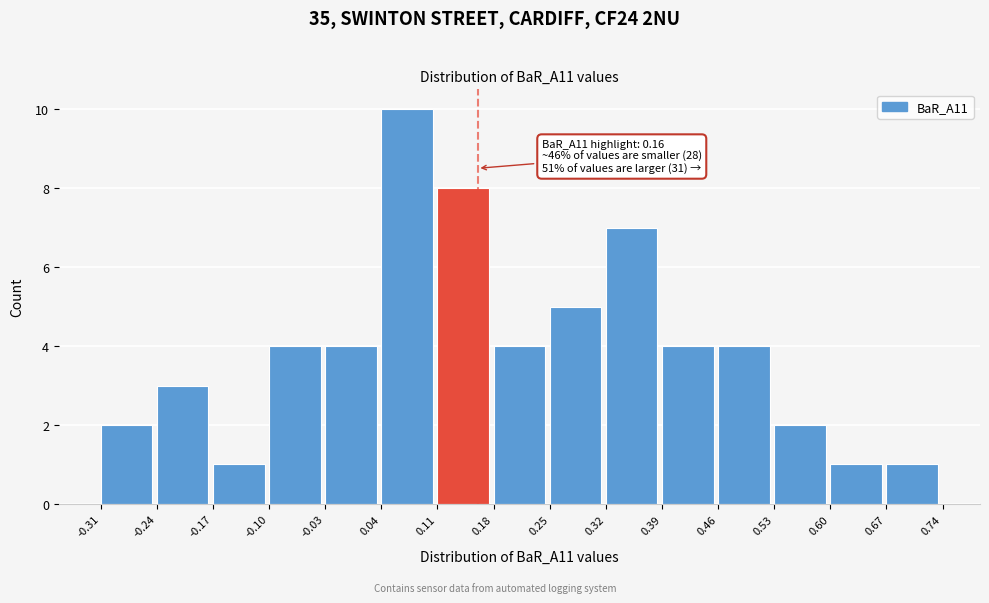

Which range on the x-axis has the tallest bar?

0.04 to 0.11